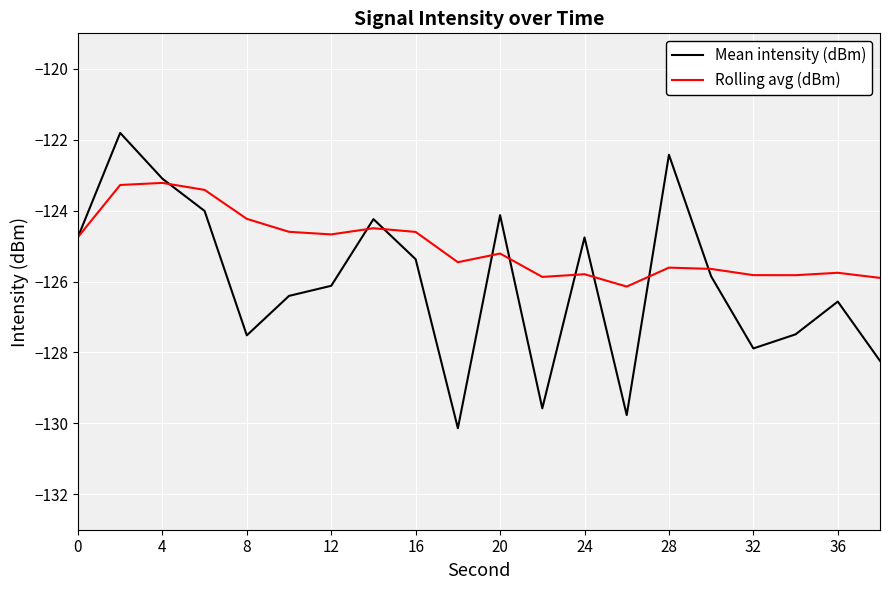

List the series in order of their overall mean, highest first.

Rolling avg (dBm), Mean intensity (dBm)